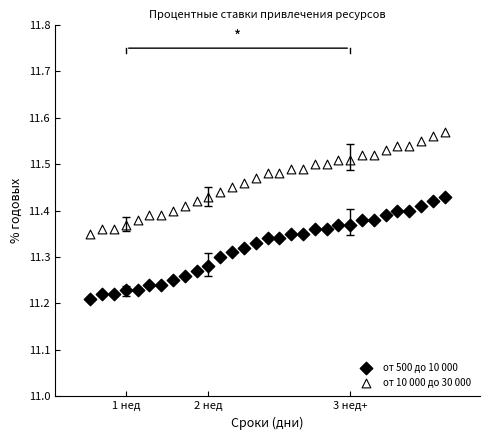

Which series reaches the minimum Y coordinate?

от 500 до 10 000